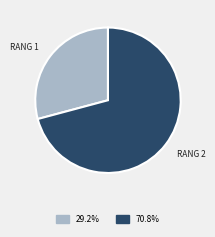

How many segments does this pie chart have?

2